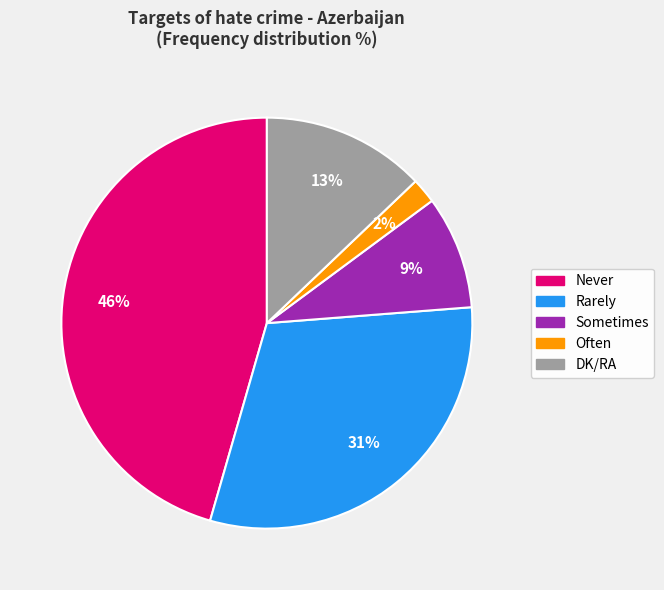

How many slices are in this pie chart?

5